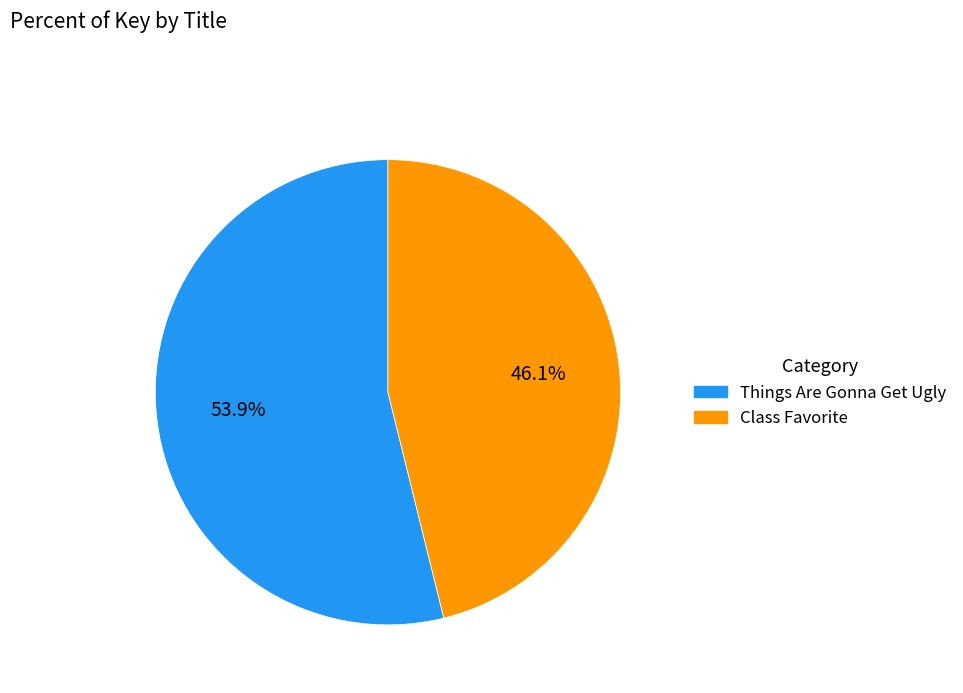

What is the largest slice in the pie chart?

Things Are Gonna Get Ugly